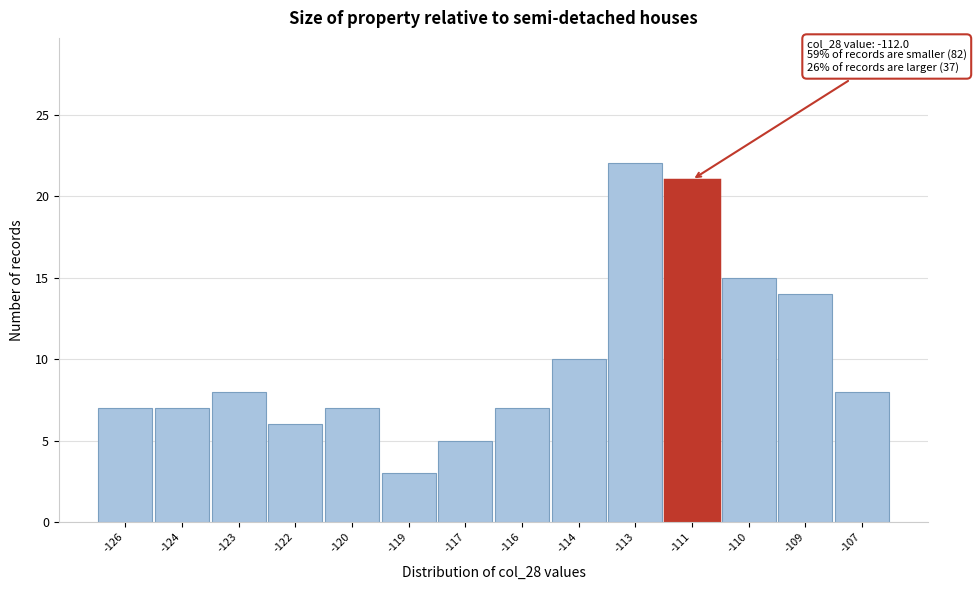

Reading right to left, extract all data points from this chart.

-107=8	-109=14	-110=15	-111=21	-113=22	-114=10	-116=7	-117=5	-119=3	-120=7	-122=6	-123=8	-124=7	-126=7